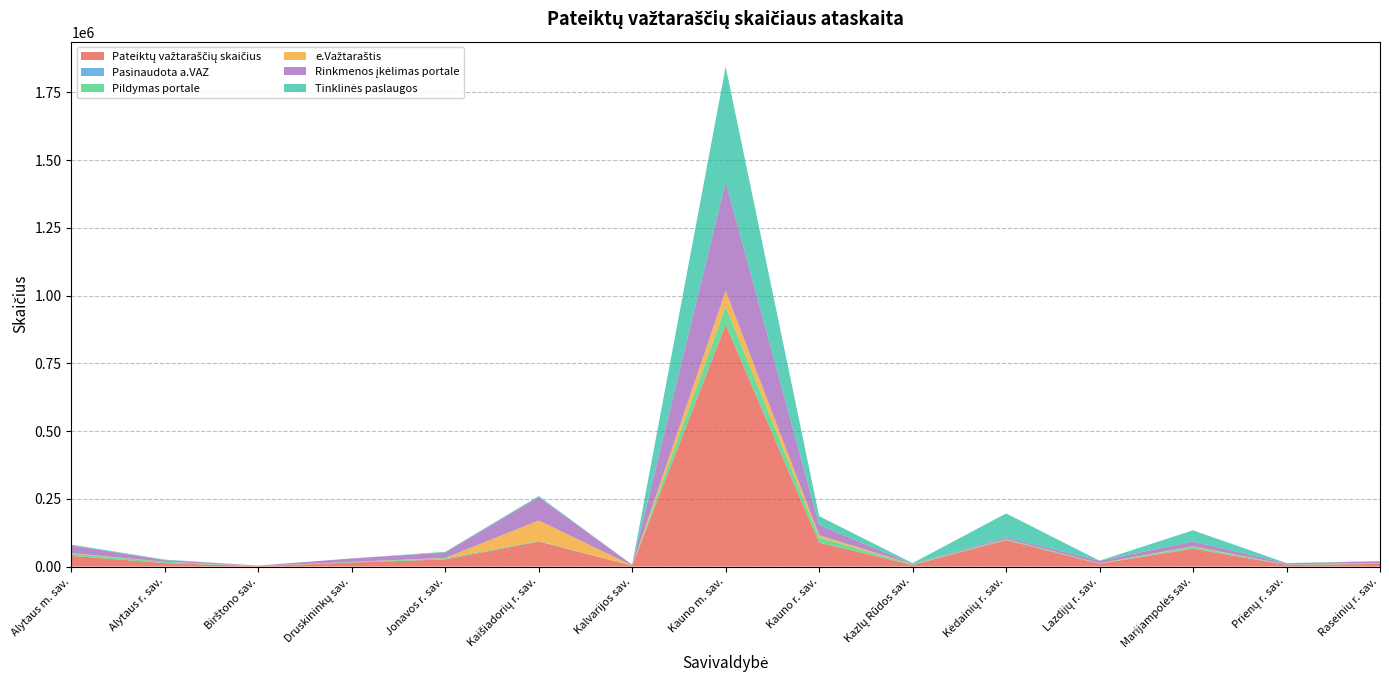

Reading right to left, transcribe all the data shown in this chart.

Pateiktų važtaraščių skaičius: Raseinių r. sav.=9948	Prienų r. sav.=6304	Marijampolės sav.=65868	Lazdijų r. sav.=10622	Kėdainių r. sav.=97740	Kazlų Rūdos sav.=6046	Kauno r. sav.=88550	Kauno m. sav.=892990	Kalvarijos sav.=3505	Kaišiadorių r. sav.=92463	Jonavos r. sav.=26414	Druskininkų sav.=14770	Birštono sav.=1602	Alytaus r. sav.=12826	Alytaus m. sav.=39657
Pasinaudota a.VAZ: Raseinių r. sav.=278	Prienų r. sav.=105	Marijampolės sav.=52	Lazdijų r. sav.=56	Kėdainių r. sav.=266	Kazlų Rūdos sav.=61	Kauno r. sav.=337	Kauno m. sav.=486	Kalvarijos sav.=1	Kaišiadorių r. sav.=47	Jonavos r. sav.=310	Druskininkų sav.=22	Birštono sav.=2	Alytaus r. sav.=20	Alytaus m. sav.=150
Pildymas portale: Raseinių r. sav.=3354	Prienų r. sav.=1260	Marijampolės sav.=6588	Lazdijų r. sav.=1232	Kėdainių r. sav.=3652	Kazlų Rūdos sav.=1464	Kauno r. sav.=18184	Kauno m. sav.=65909	Kalvarijos sav.=189	Kaišiadorių r. sav.=2214	Jonavos r. sav.=3971	Druskininkų sav.=1923	Birštono sav.=137	Alytaus r. sav.=4747	Alytaus m. sav.=8178
e.Važtaraštis: Raseinių r. sav.=378	Prienų r. sav.=178	Marijampolės sav.=2174	Lazdijų r. sav.=499	Kėdainių r. sav.=437	Kazlų Rūdos sav.=649	Kauno r. sav.=8812	Kauno m. sav.=58604	Kalvarijos sav.=16	Kaišiadorių r. sav.=75388	Jonavos r. sav.=1399	Druskininkų sav.=541	Birštono sav.=526	Alytaus r. sav.=124	Alytaus m. sav.=1778
Rinkmenos įkėlimas portale: Raseinių r. sav.=5129	Prienų r. sav.=4551	Marijampolės sav.=17642	Lazdijų r. sav.=9390	Kėdainių r. sav.=6133	Kazlų Rūdos sav.=1085	Kauno r. sav.=37645	Kauno m. sav.=402506	Kalvarijos sav.=2581	Kaišiadorių r. sav.=86233	Jonavos r. sav.=20012	Druskininkų sav.=12830	Birštono sav.=1465	Alytaus r. sav.=6408	Alytaus m. sav.=28308
Tinklinės paslaugos: Raseinių r. sav.=1465	Prienų r. sav.=493	Marijampolės sav.=41638	Lazdijų r. sav.=0	Kėdainių r. sav.=87955	Kazlų Rūdos sav.=3497	Kauno r. sav.=32721	Kauno m. sav.=424575	Kalvarijos sav.=735	Kaišiadorių r. sav.=4016	Jonavos r. sav.=2431	Druskininkų sav.=17	Birštono sav.=0	Alytaus r. sav.=1671	Alytaus m. sav.=3171